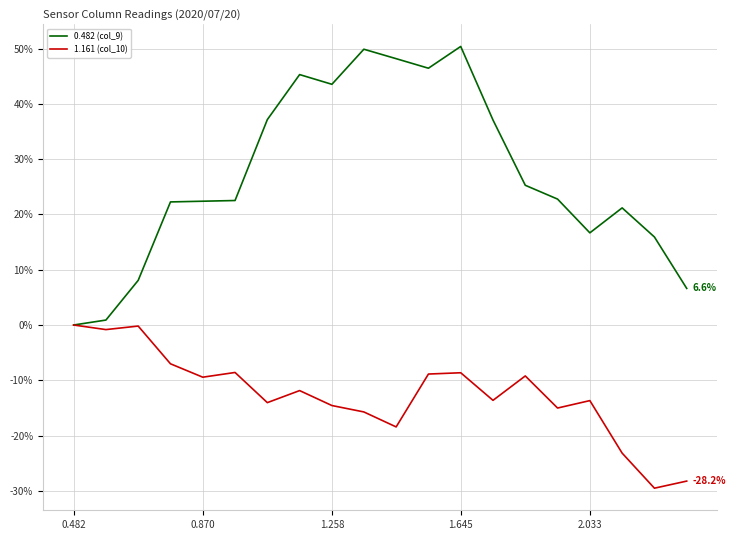

Which series has the largest range (max minus min)?

0.482 (col_9)